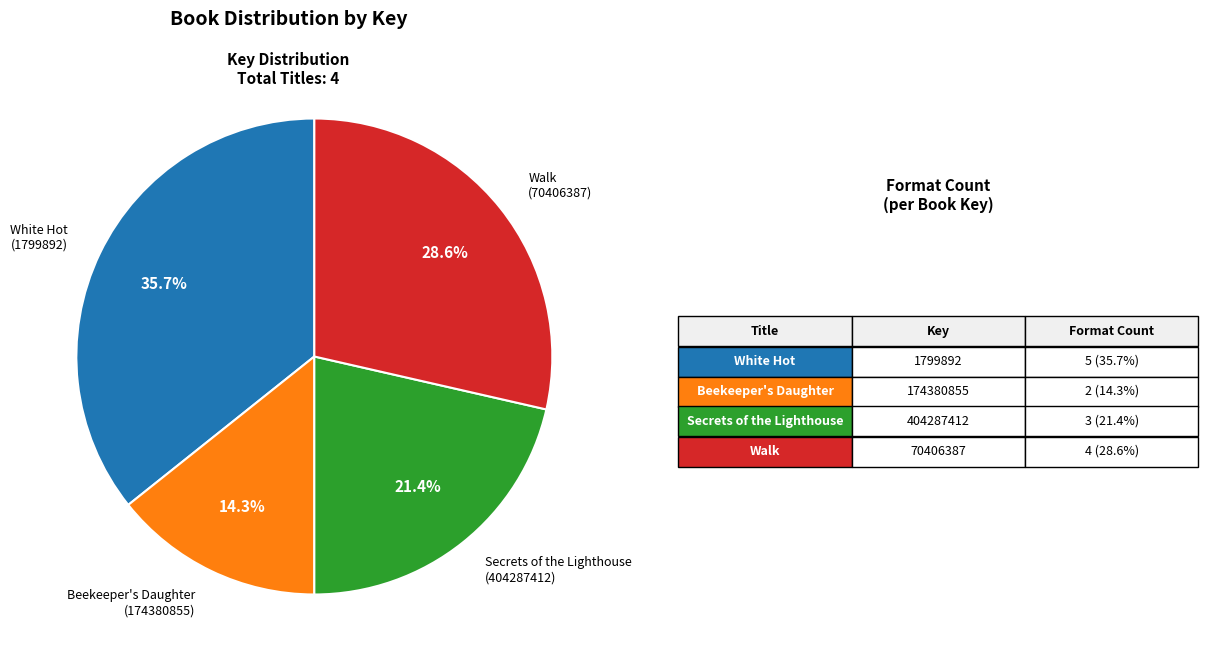

True or false: Beekeeper's Daughter (174380855) accounts for 1% of the total.

False